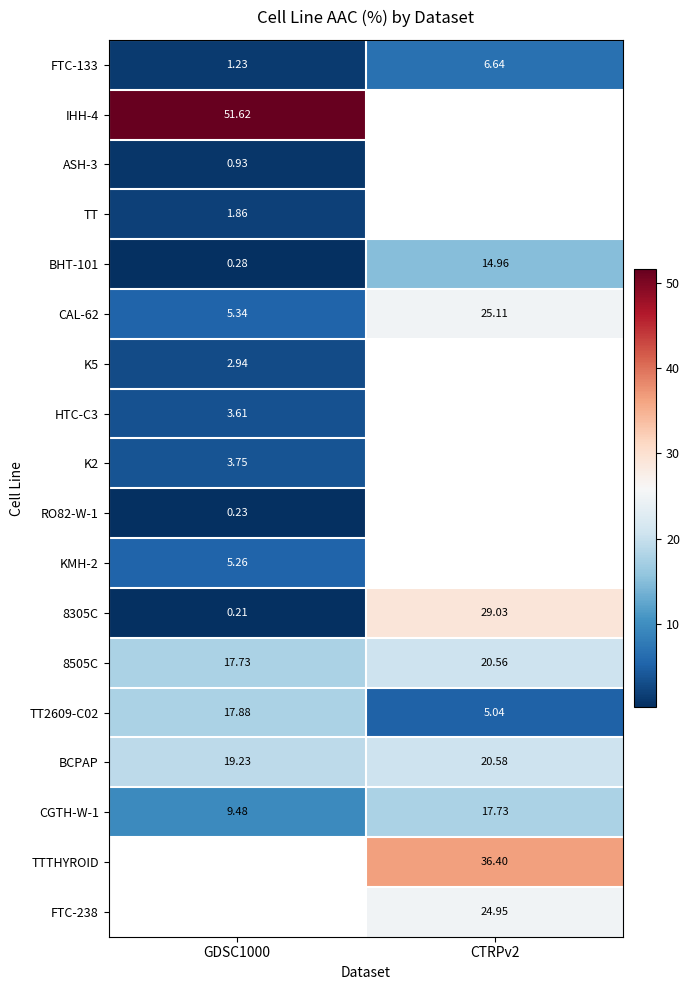

The value of 8305C at CTRPv2 is 29.0. True or false?

True